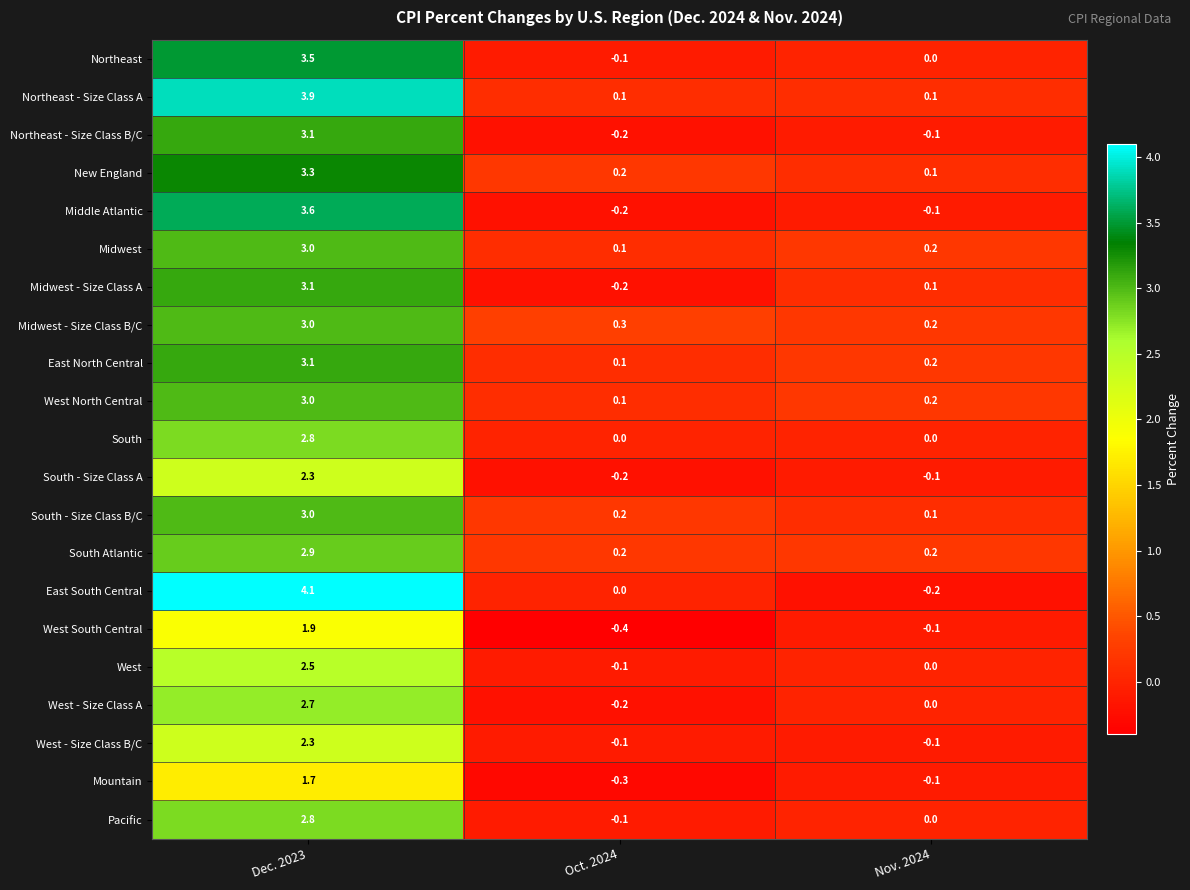

At which category is the sum across all series the highest?

Dec. 2023